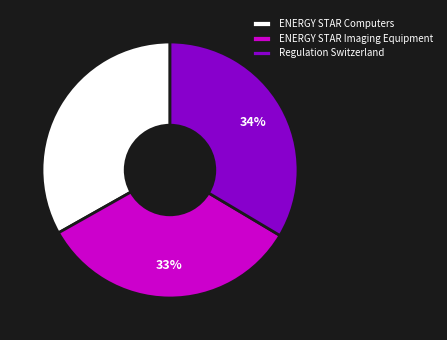

Does ENERGY STAR Imaging Equipment account for over 50% of the chart?

No